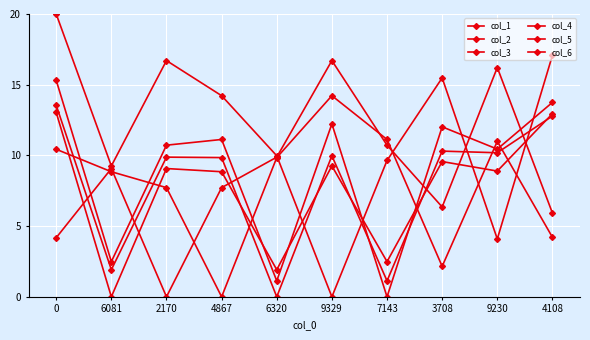

What position from the right is 9329?

5